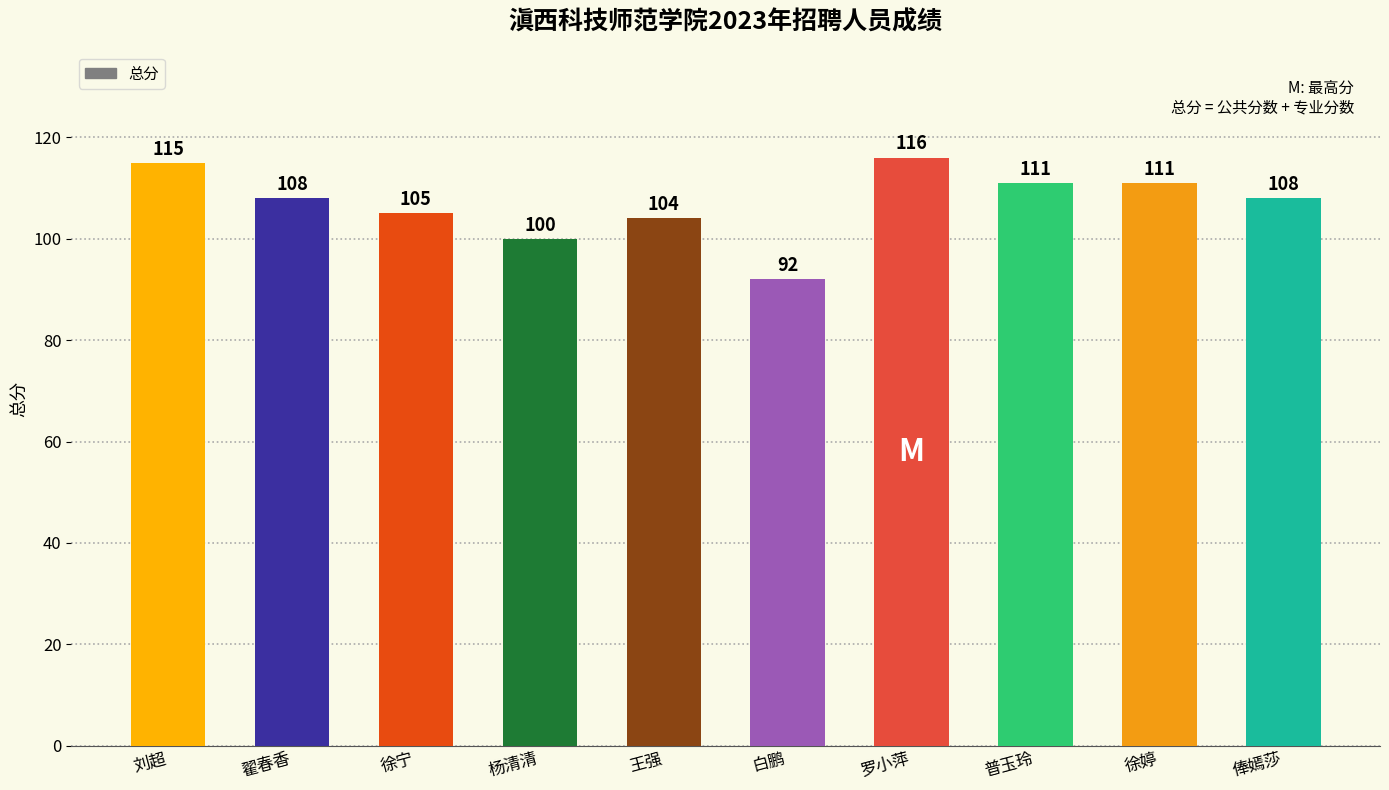

What is the difference between the values at 徐婷 and 翟春香?

3